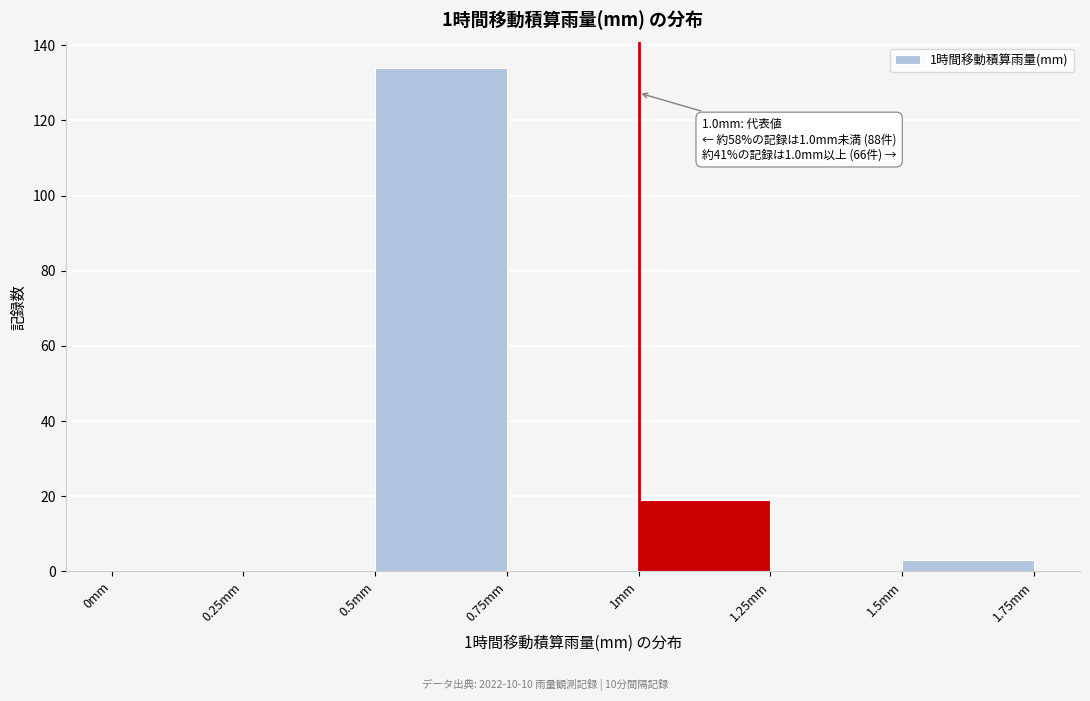

Which range on the x-axis has the tallest bar?

0.50 to 0.75